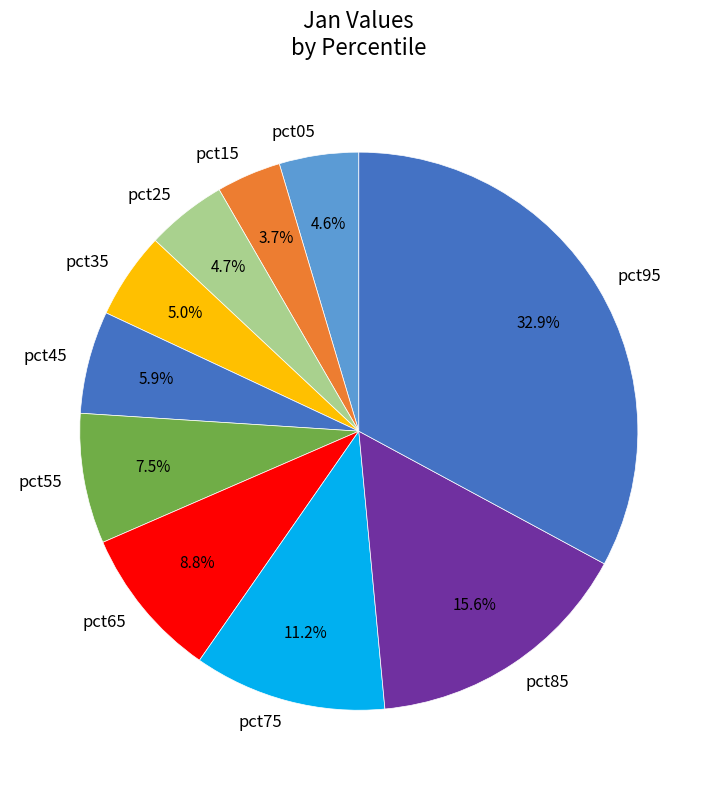

To the nearest percent, what is the difference between the pct25 and pct15 slice percentages?

1%